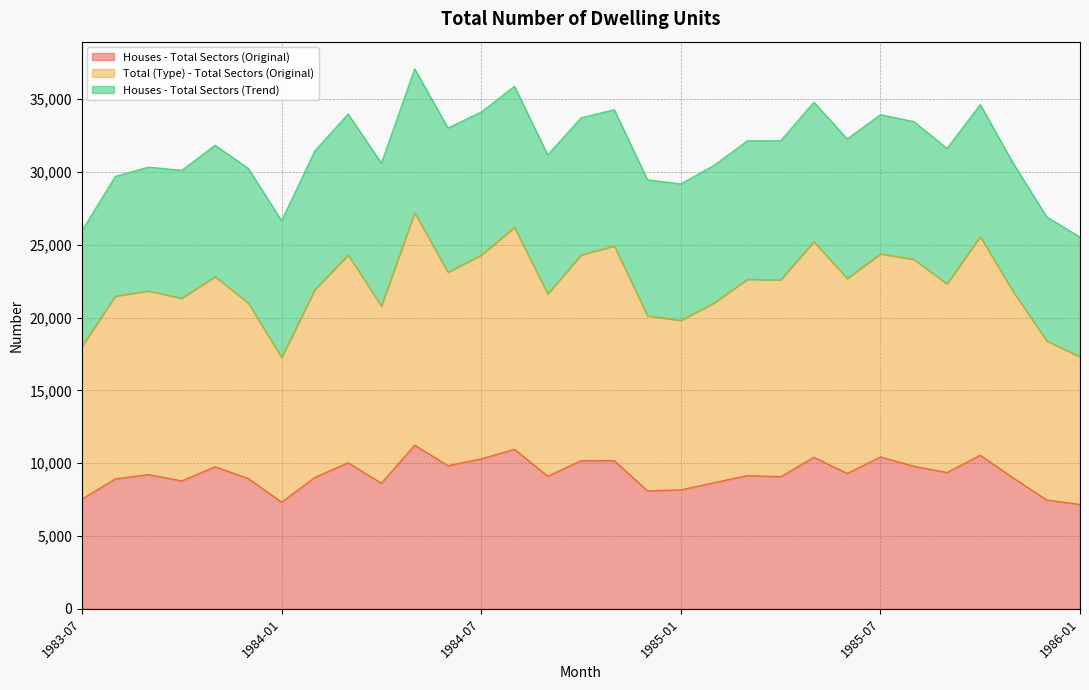

What is the maximum value for Houses - Total Sectors (Original)?

11241